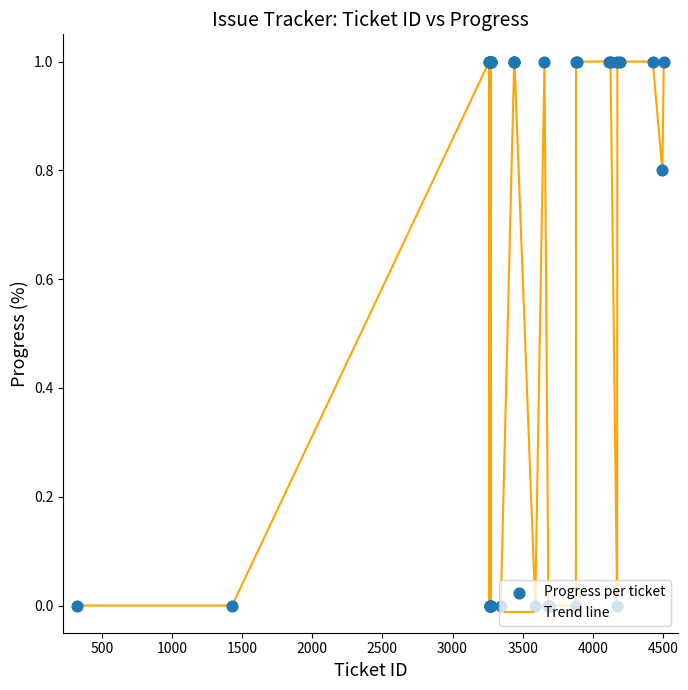

What is the greatest value displayed?

1.0